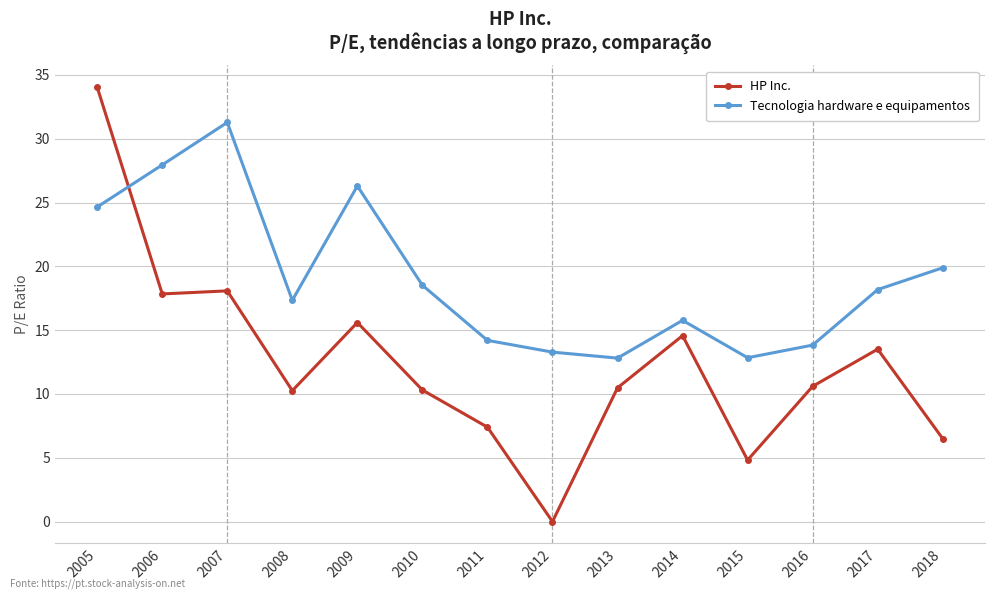

What is the total value across all series at 2018?

26.4